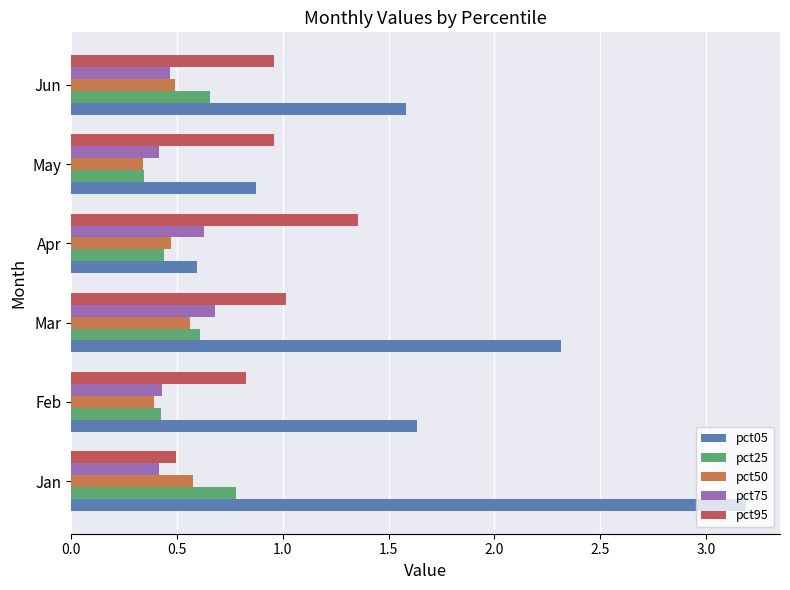

At how many categories does at least one series exceed 1?

5